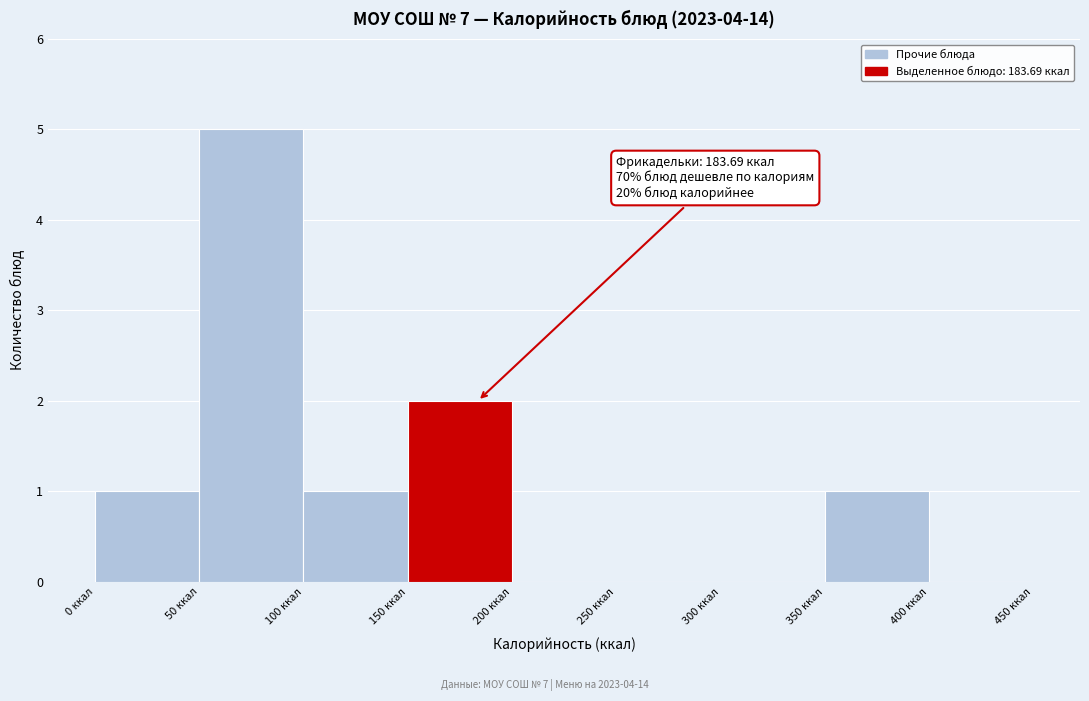

Over which range of the x-axis is the bar tallest?

50 to 100